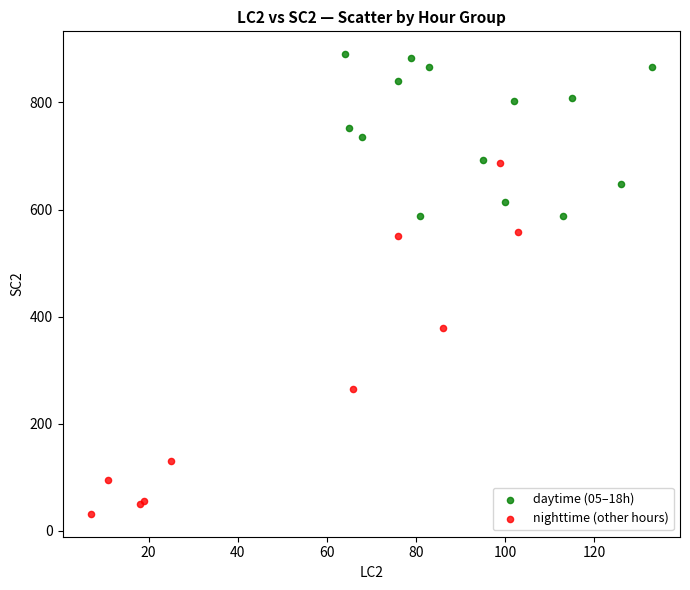

Which series has the largest Y range (max minus min)?

nighttime (other hours)